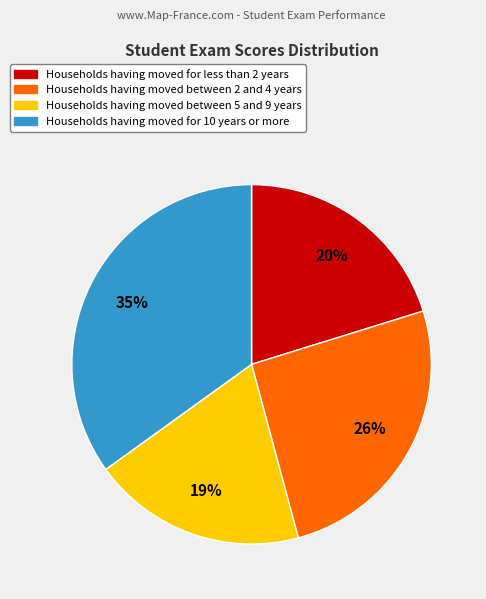

Is there a majority slice in this chart?

No